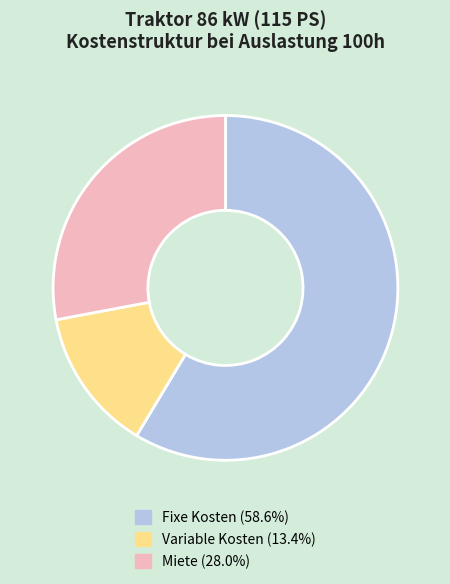

Does any single category account for the majority?

Yes